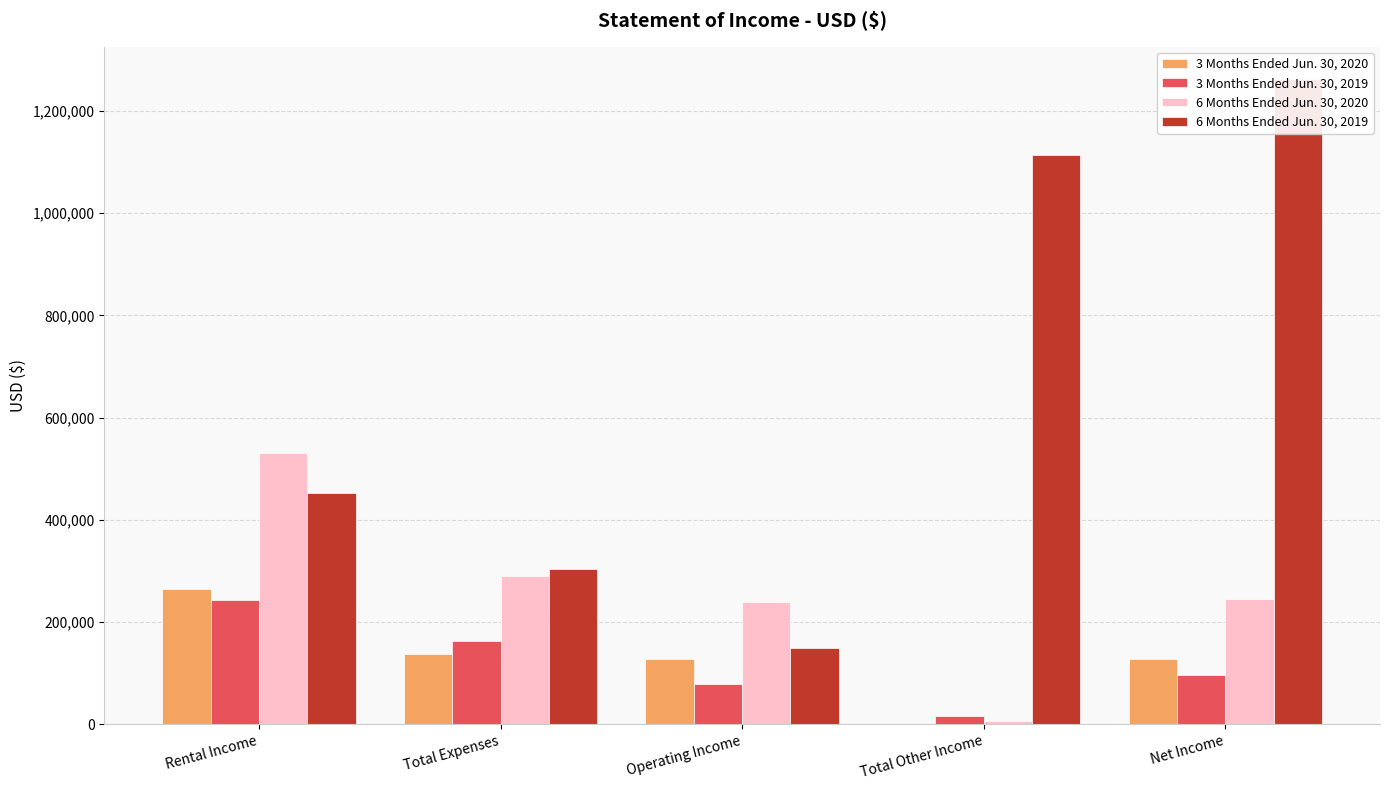

True or false: 6 Months Ended Jun. 30, 2019 has a value of 61372 at Operating Income.

False